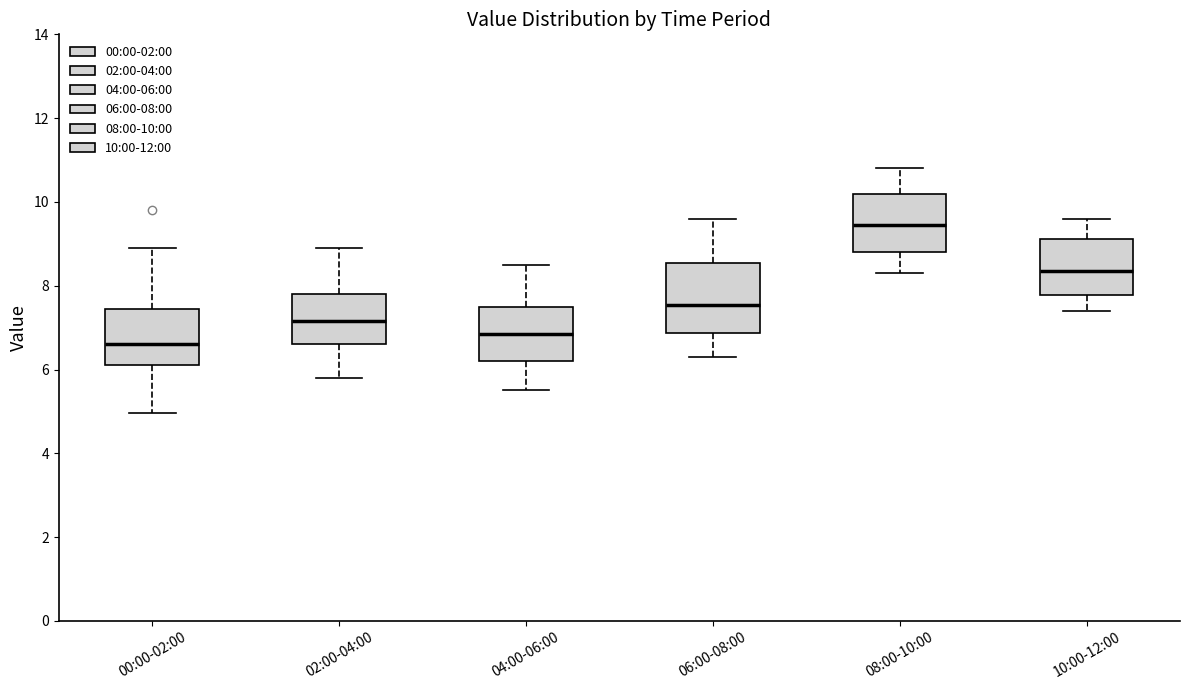

Which box is the tallest, from its lower edge to its upper edge?

06:00-08:00